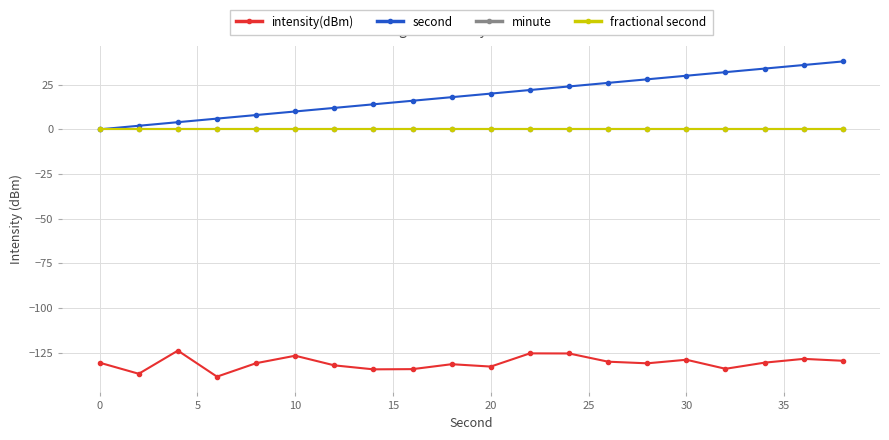

Reading left to right, list all the values displayed in this chart.

intensity(dBm): -130.6	-136.8	-123.9	-138.4	-130.9	-126.7	-132.1	-134.3	-134.2	-131.5	-132.8	-125.4	-125.4	-130.1	-131.0	-129.0	-134.0	-130.6	-128.5	-129.5
second: 0.0	2.0	4.0	6.0	8.0	10.0	12.0	14.0	16.0	18.0	20.0	22.0	24.0	26.0	28.0	30.0	32.0	34.0	36.0	38.0
minute: 0.0	0.0	0.0	0.0	0.0	0.0	0.0	0.0	0.0	0.0	0.0	0.0	0.0	0.0	0.0	0.0	0.0	0.0	0.0	0.0
fractional second: 0.0	0.0	0.0	0.0	0.0	0.0	0.0	0.0	0.0	0.0	0.0	0.0	0.0	0.0	0.0	0.0	0.0	0.0	0.0	0.0